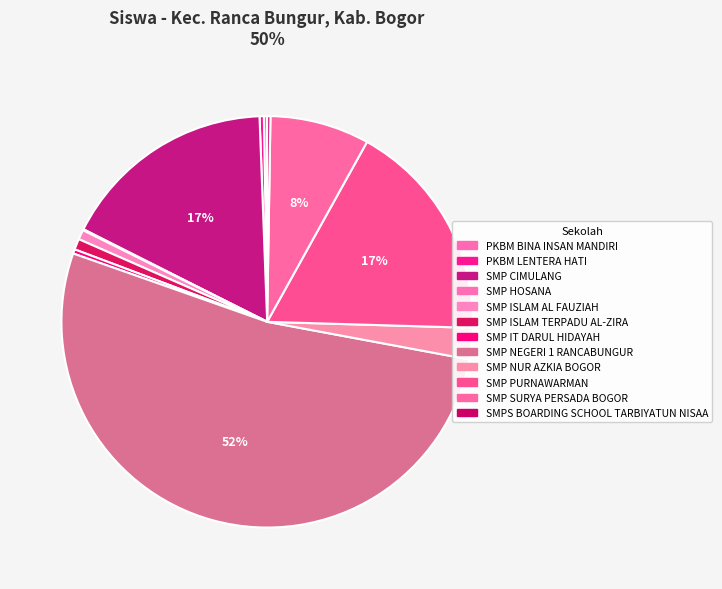

Rank the categories by value from highest to lowest.

SMP NEGERI 1 RANCABUNGUR, SMP PURNAWARMAN, SMP CIMULANG, SMP SURYA PERSADA BOGOR, SMP NUR AZKIA BOGOR, SMP ISLAM TERPADU AL-ZIRA, SMP ISLAM AL FAUZIAH, PKBM LENTERA HATI, SMP IT DARUL HIDAYAH, PKBM BINA INSAN MANDIRI, SMPS BOARDING SCHOOL TARBIYATUN NISAA, SMP HOSANA